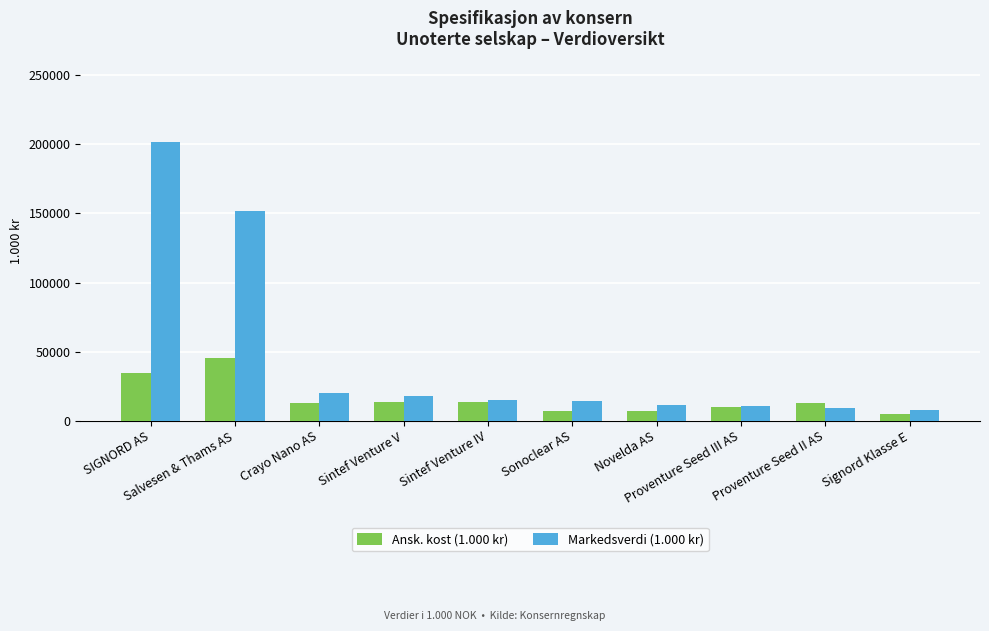

What is the sum of the Markedsverdi (1.000 kr) values at Crayo Nano AS and SIGNORD AS?

221475